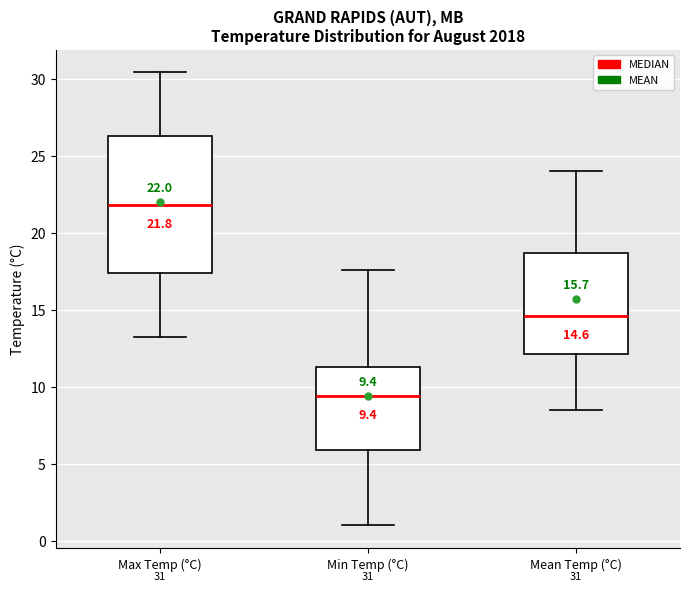

Comparing the boxes themselves (not the whiskers), which one is the tallest?

Max Temp (°C)